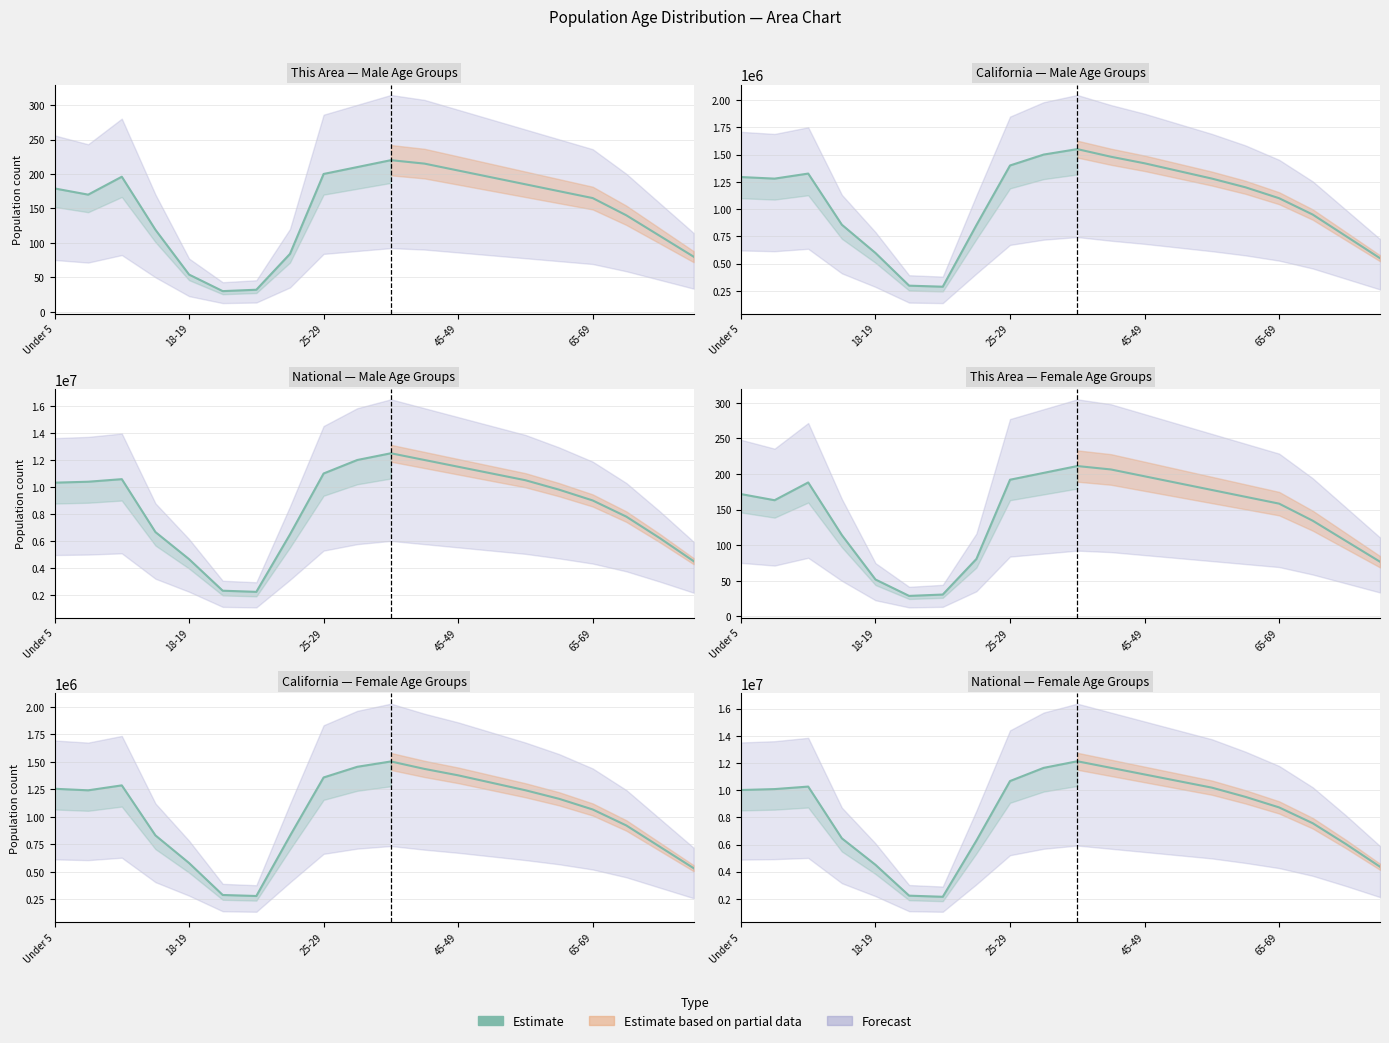

Is this an area chart (filled region under the line)?

No